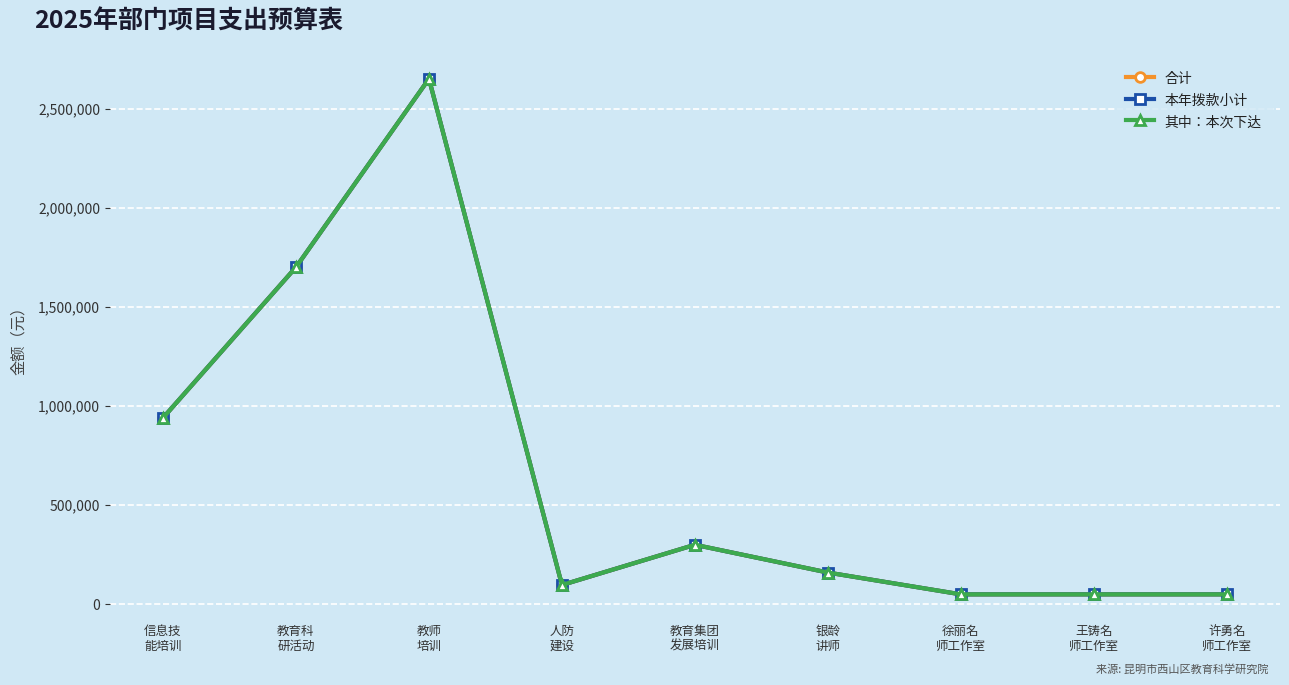

What are all the series names shown in the legend?

合计, 本年拨款小计, 其中：本次下达